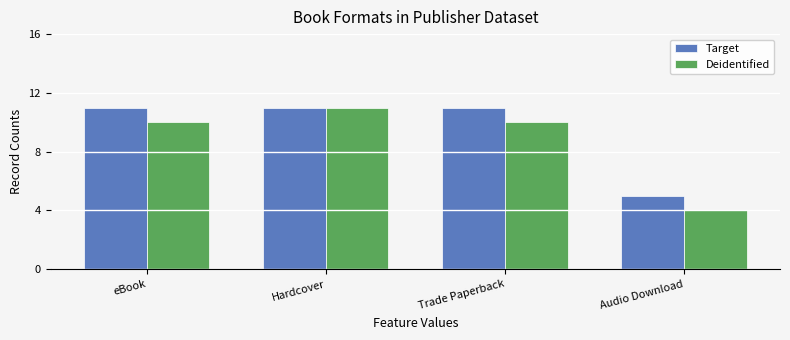

Reading left to right, what are all the values shown in this chart?

Target: eBook=11	Hardcover=11	Trade Paperback=11	Audio Download=5
Deidentified: eBook=10	Hardcover=11	Trade Paperback=10	Audio Download=4